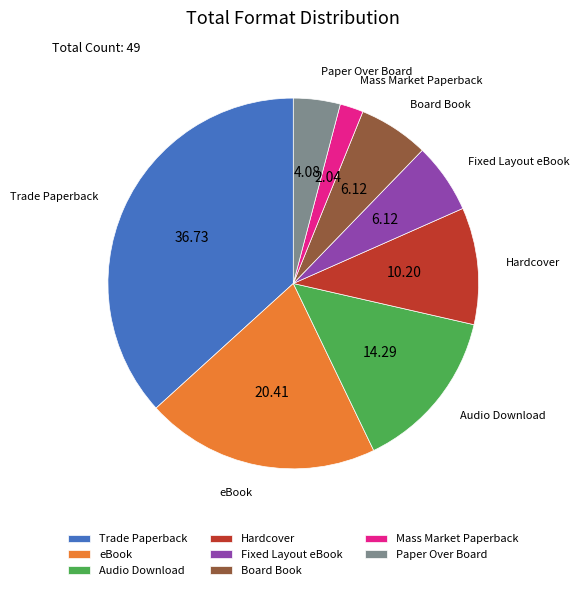

What is the largest slice in the pie chart?

Trade Paperback